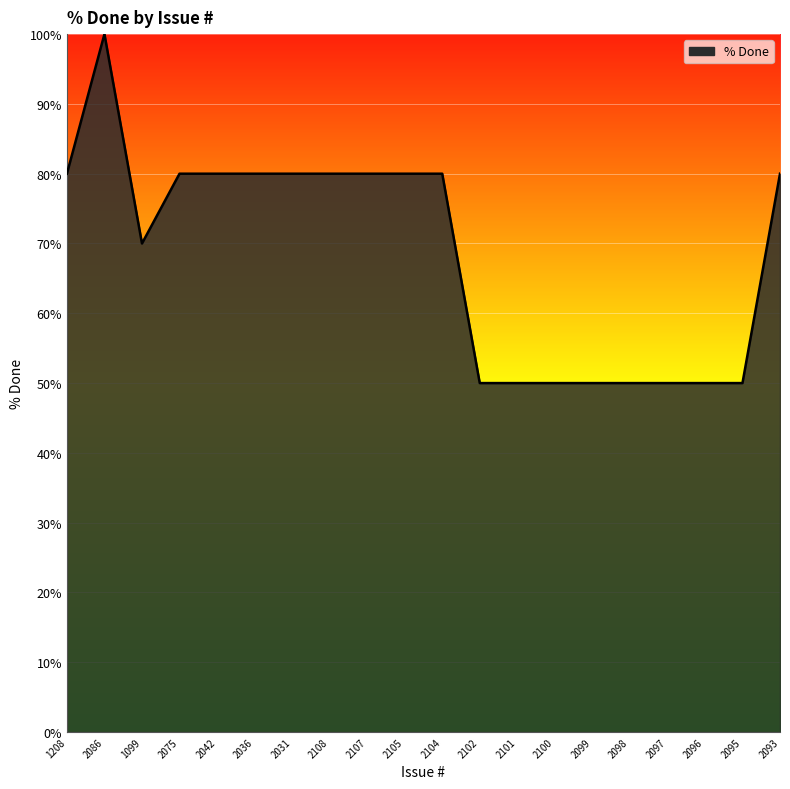

What is the sum of the values at 2075 and 2086?

180